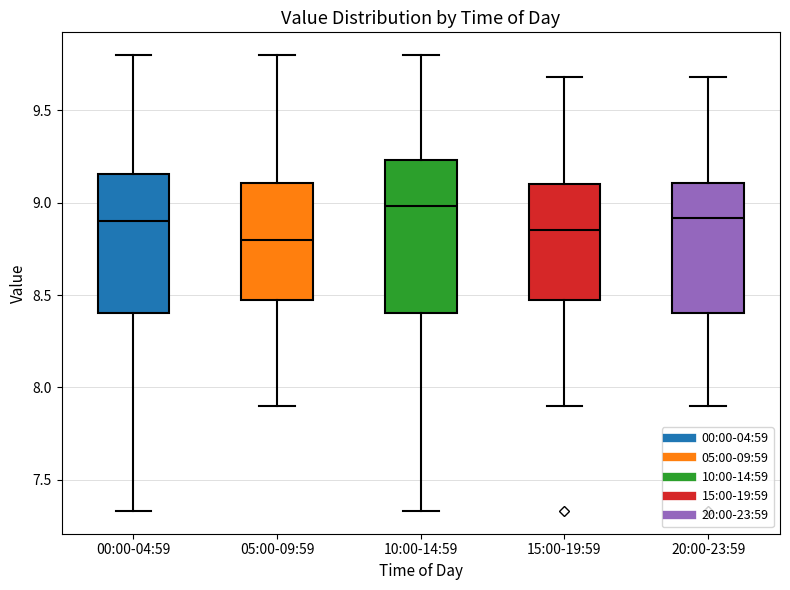

Reading left to right, read every box against the y-axis: the position of its median line, the range the box covers, and the ends of its whiskers. The values are not printed on the chart, so give them approximately, as read against the axis.

00:00-04:59: median 8.90, box 8.40 to 9.15, whiskers 7.35 to 9.80
05:00-09:59: median 8.80, box 8.50 to 9.10, whiskers 7.90 to 9.80
10:00-14:59: median 9.00, box 8.40 to 9.25, whiskers 7.35 to 9.80
15:00-19:59: median 8.85, box 8.50 to 9.10, whiskers 7.90 to 9.70
20:00-23:59: median 8.90, box 8.40 to 9.10, whiskers 7.90 to 9.70